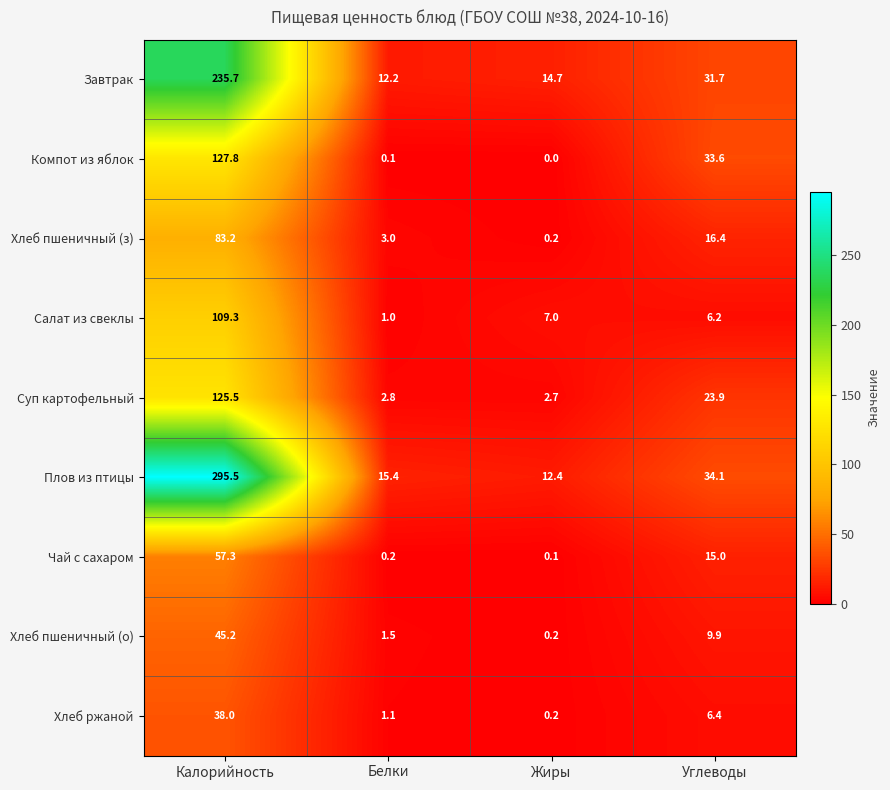

At which label does Суп картофельный reach its peak?

Калорийность